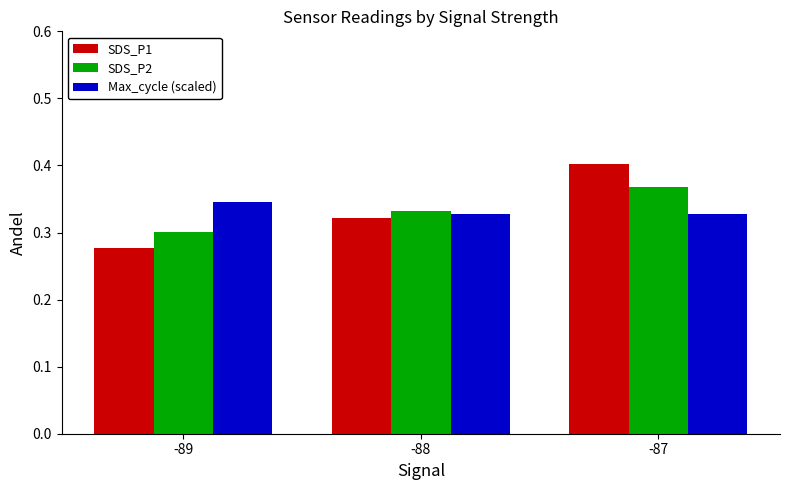

Which category has the highest value in the SDS_P1 series?

-87